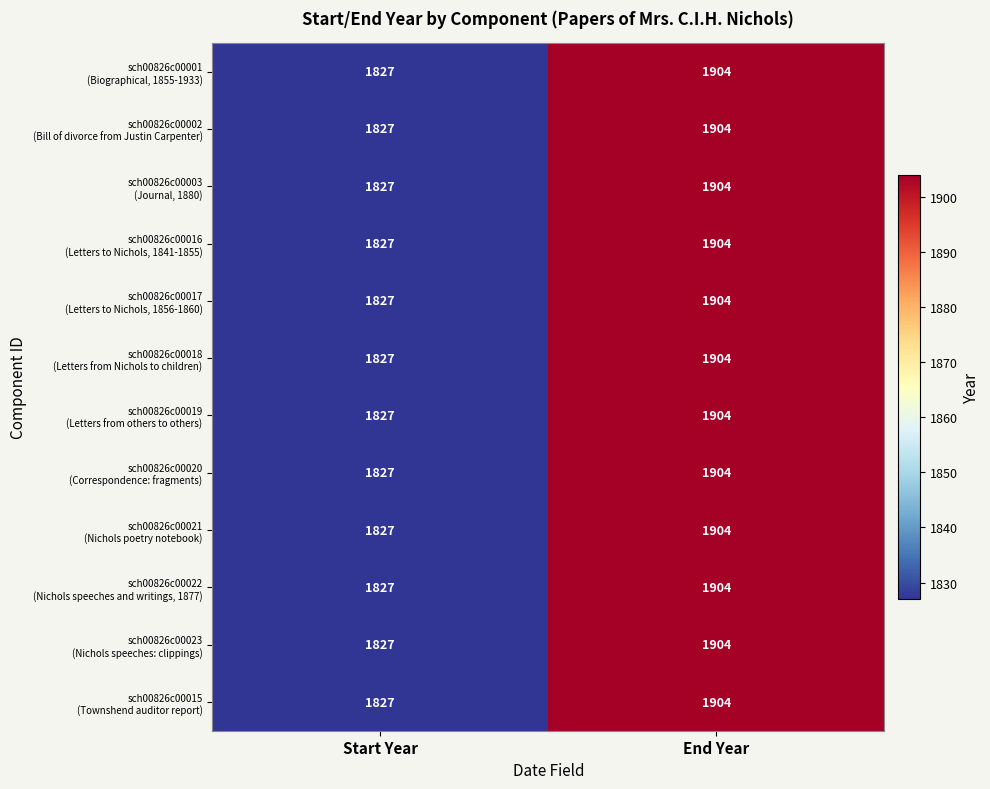

What is the total value across all series at End Year?

22848